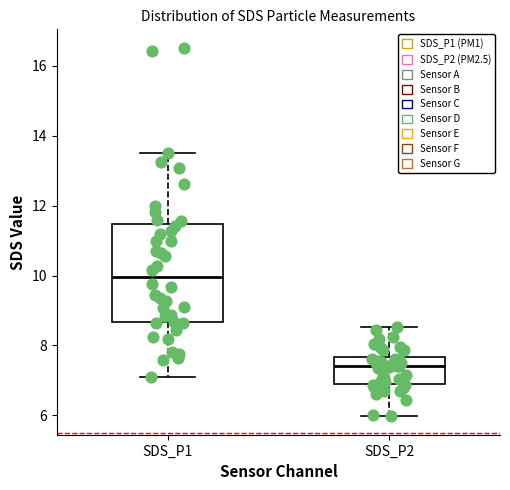

Reading left to right, read every box against the y-axis: the position of its median line, the range the box covers, and the ends of its whiskers. The values are not printed on the chart, so give them approximately, as read against the axis.

SDS_P1: median 10.0, box 8.6 to 11.4, whiskers 7.2 to 13.6
SDS_P2: median 7.4, box 6.8 to 7.6, whiskers 6.0 to 8.6